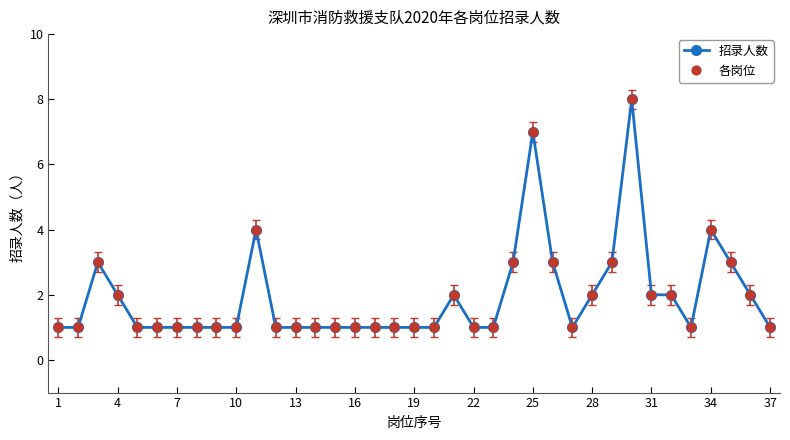

What is the difference between the second highest and minimum values?

6